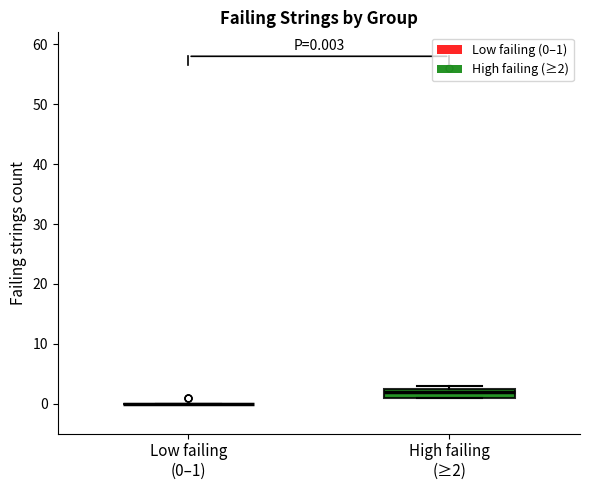

Comparing the boxes themselves (not the whiskers), which one is the tallest?

High failing (≥2)